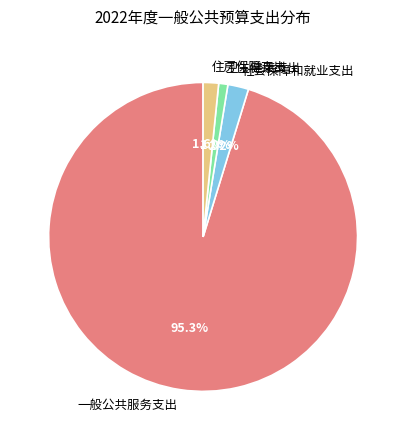

What is the smallest slice in the pie chart?

卫生健康支出